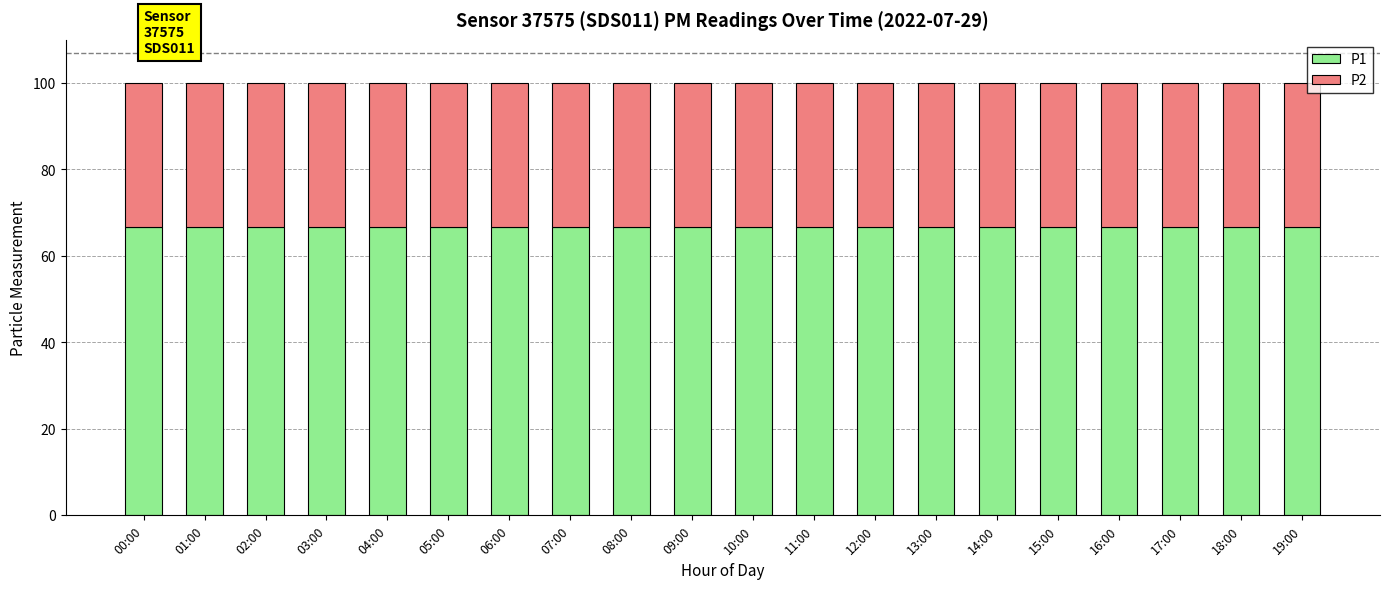

The P1 series shows 66.7 at 07:00. True or false?

True